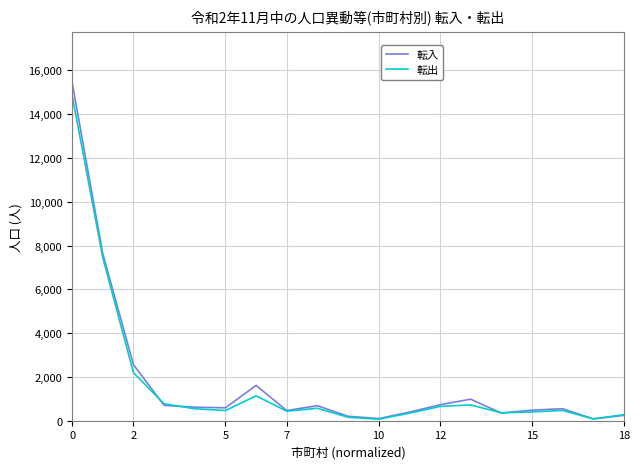

What is the sum of all 転入 values?

34390